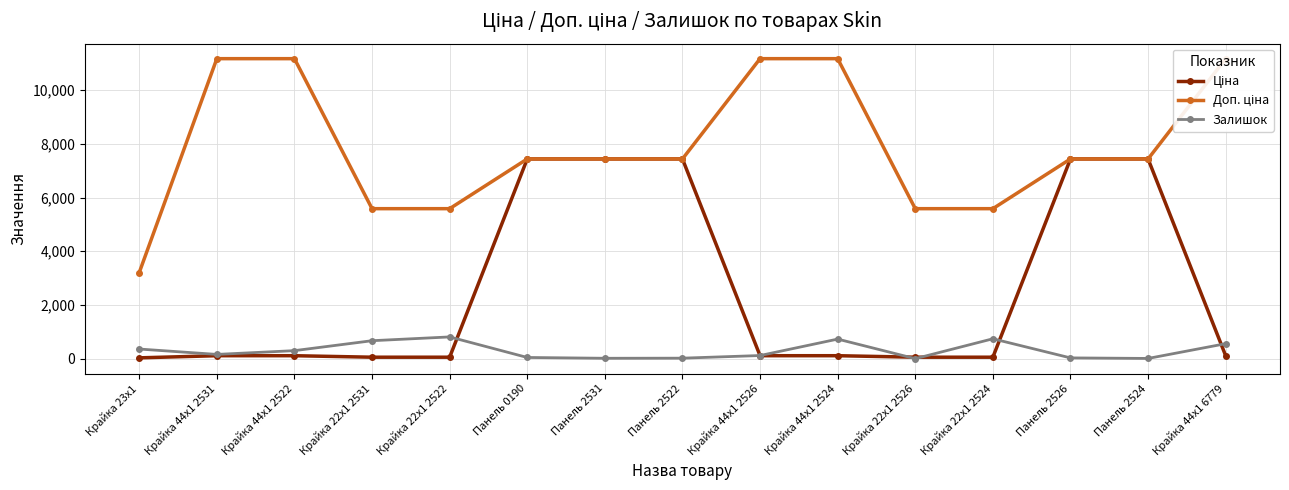

What is the maximum value for Ціна?

7436.2